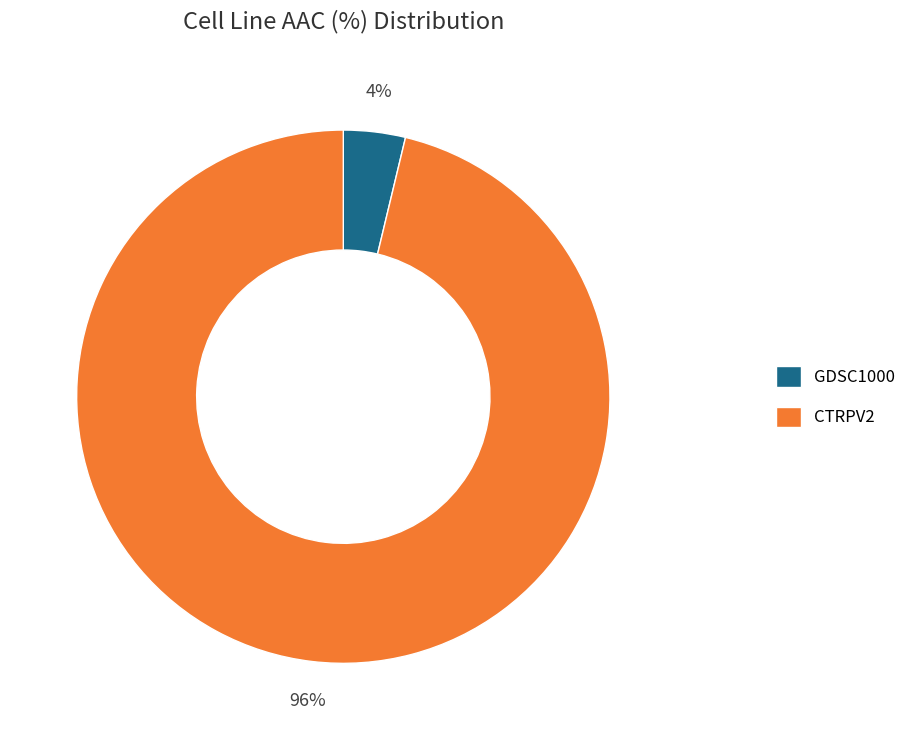

Do GDSC1000 and CTRPV2 together represent more than half of the pie?

Yes